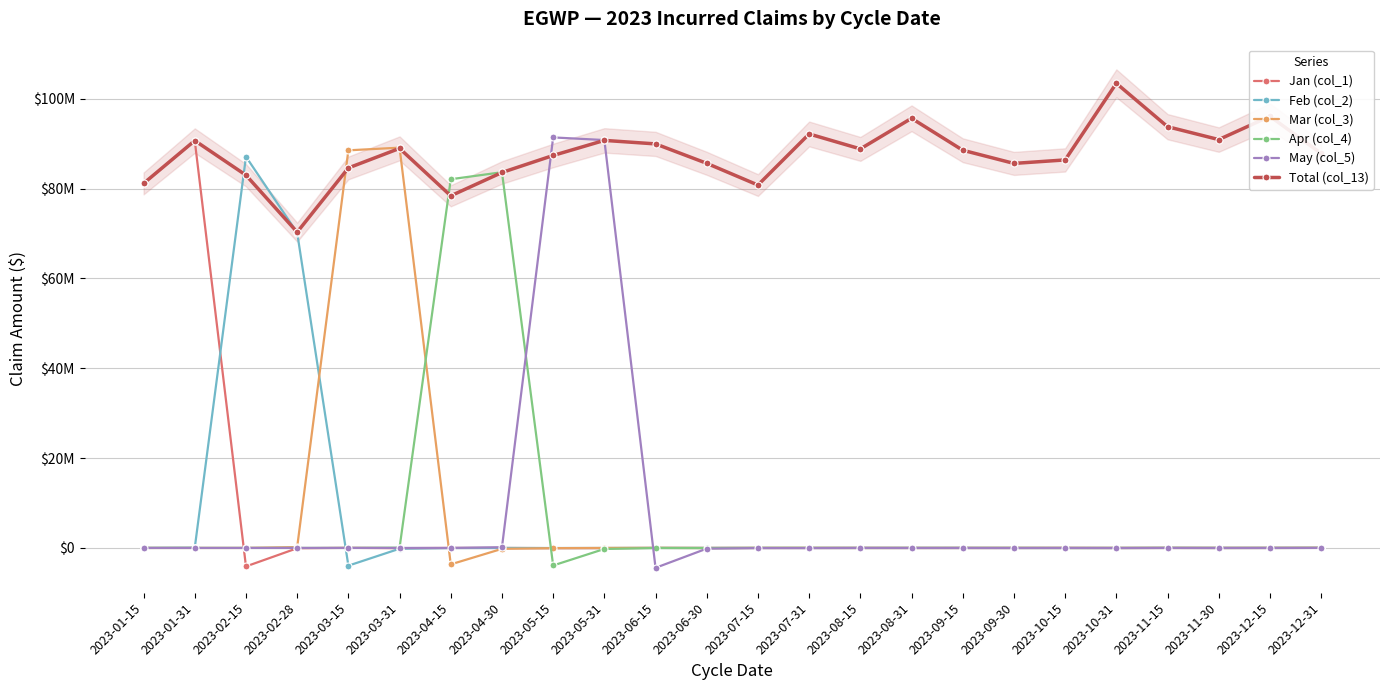

Does the chart have visible grid lines?

Yes